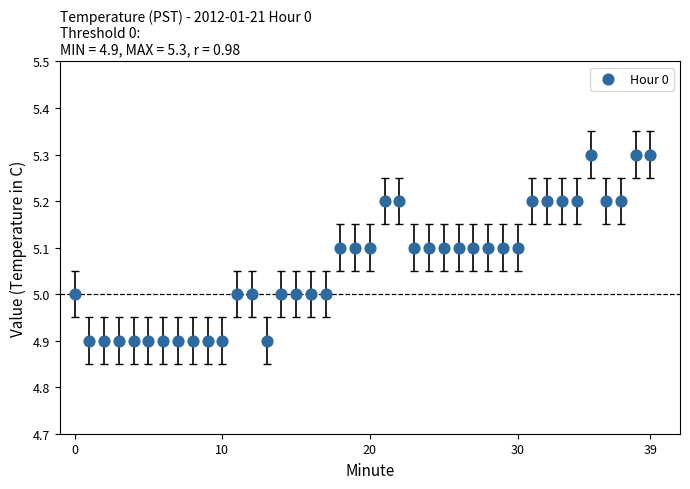

What is the range of Y values (max minus min)?

0.4